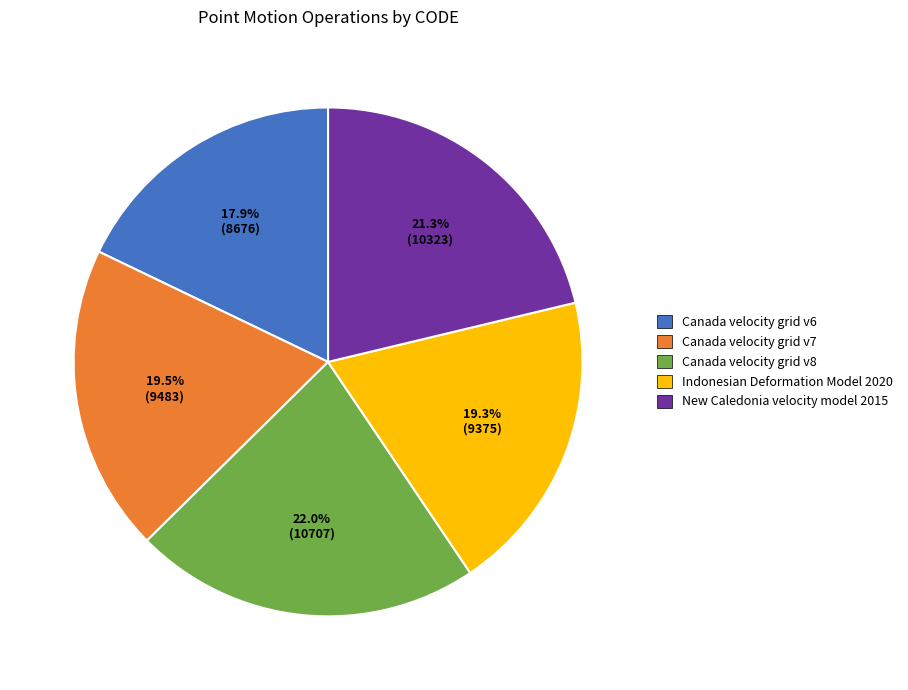

Combined, do New Caledonia velocity model 2015 and Indonesian Deformation Model 2020 account for over 50%?

No